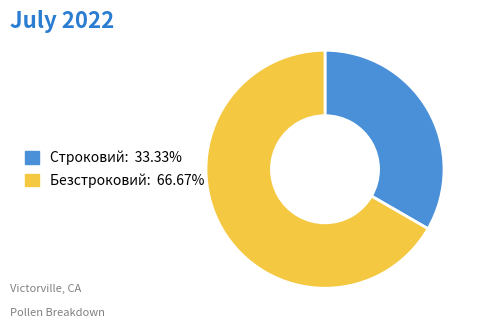

Is there a majority slice in this chart?

Yes